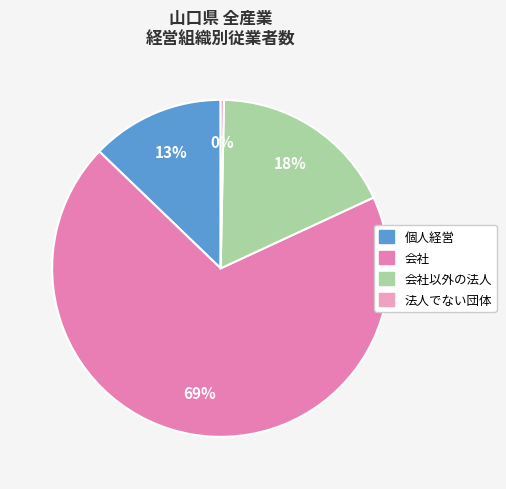

Does any single category account for the majority?

Yes